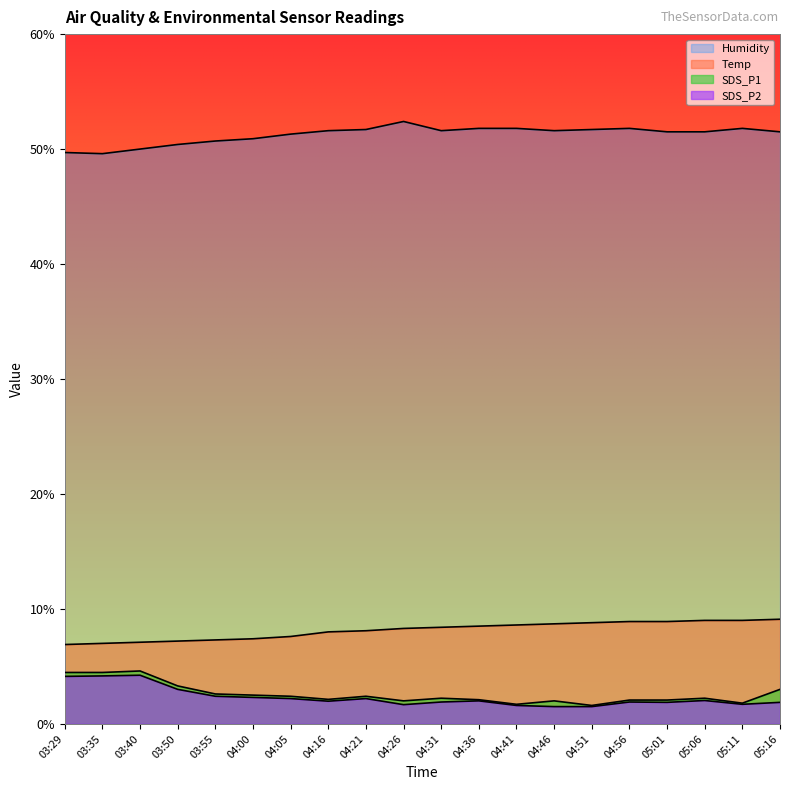

What is the average value of the Temp series?

8.1